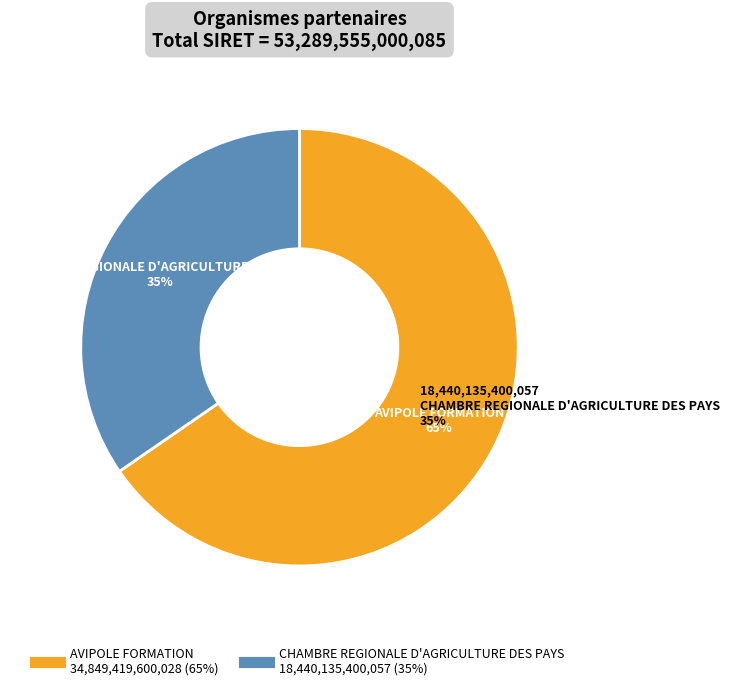

Is there any slice that represents more than half of the pie?

Yes